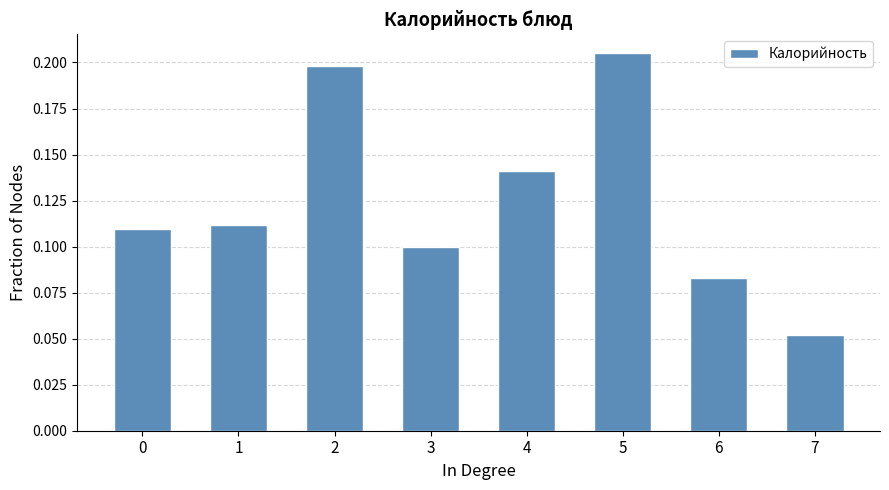

How many bars are there in total?

8